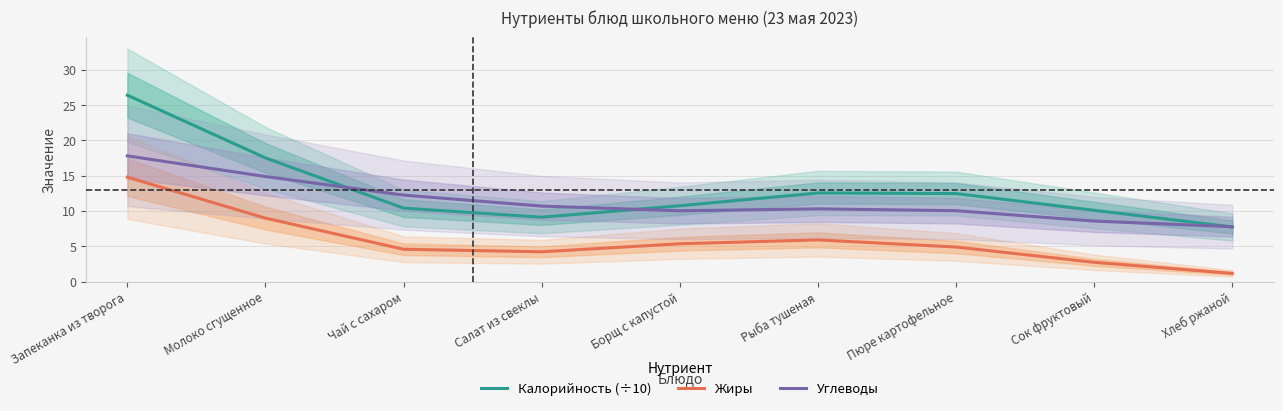

Which series has the largest range (max minus min)?

Калорийность (÷10)